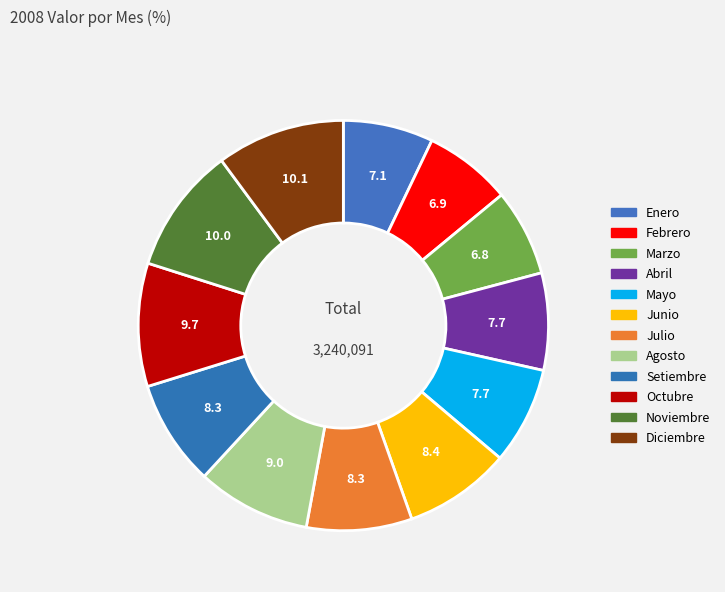

Combined, do Julio and Noviembre account for over 50%?

No